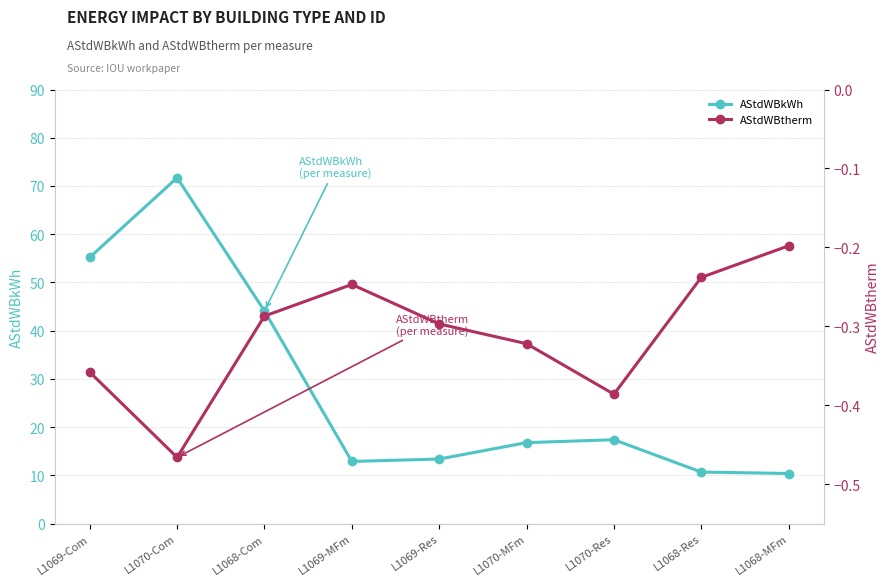

Reading left to right, extract all data points from this chart.

AStdWBkWh: L1069-Com=55.2	L1070-Com=71.7	L1068-Com=44.1	L1069-MFm=12.9	L1069-Res=13.4	L1070-MFm=16.8	L1070-Res=17.4	L1068-Res=10.7	L1068-MFm=10.4
AStdWBtherm: L1069-Com=-0.4	L1070-Com=-0.5	L1068-Com=-0.3	L1069-MFm=-0.2	L1069-Res=-0.3	L1070-MFm=-0.3	L1070-Res=-0.4	L1068-Res=-0.2	L1068-MFm=-0.2